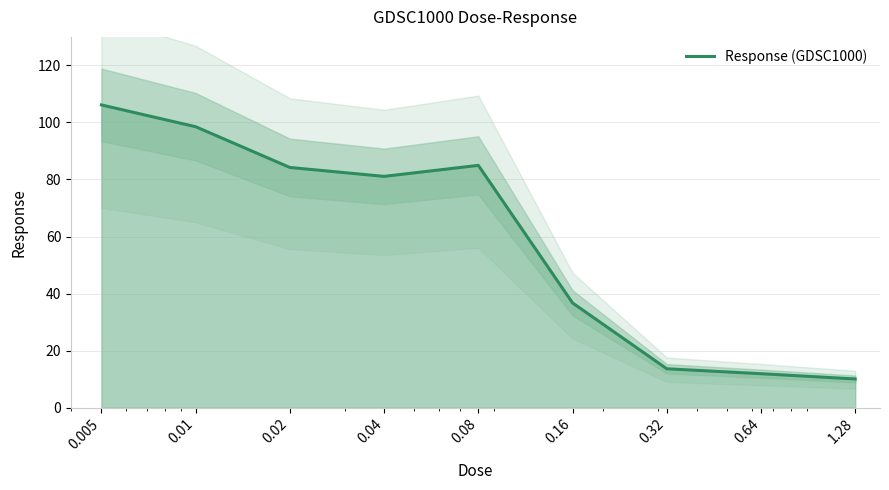

Rank the categories by value from lowest to highest.

1.28, 0.64, 0.32, 0.16, 0.04, 0.02, 0.08, 0.01, 0.005